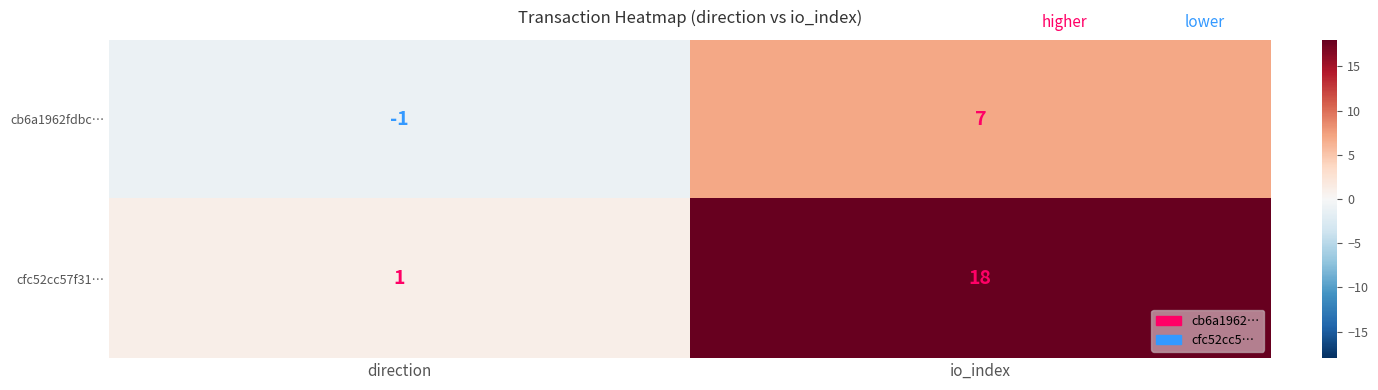

What is the approximate value of cfc52cc57f31… at io_index, to the nearest 10?

20